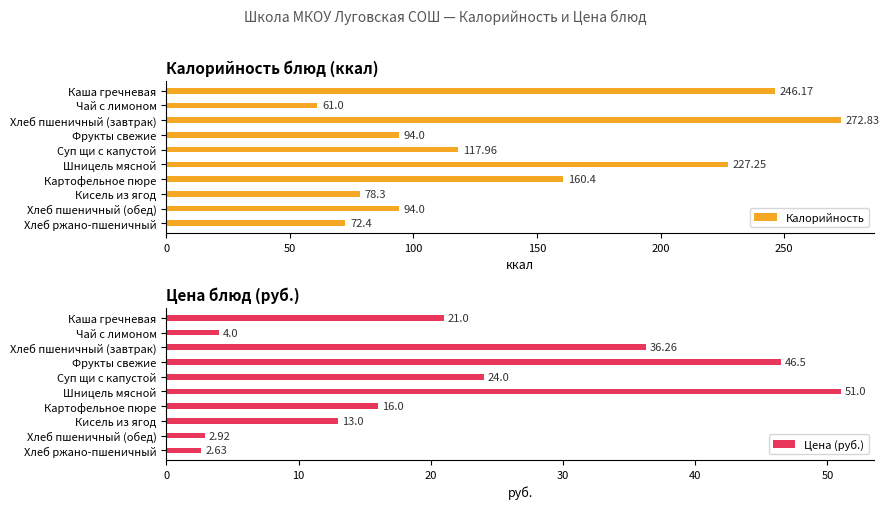

Where is Калорийность nearest to the value 166?

Картофельное пюре